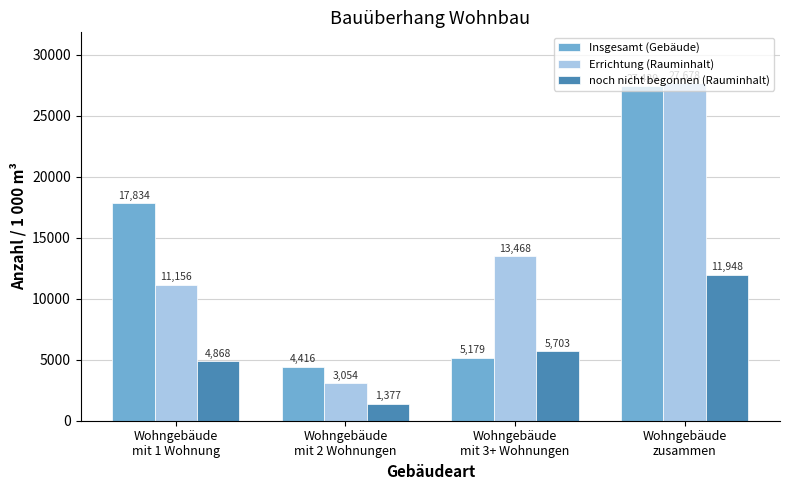

How many bars are there in total?

12